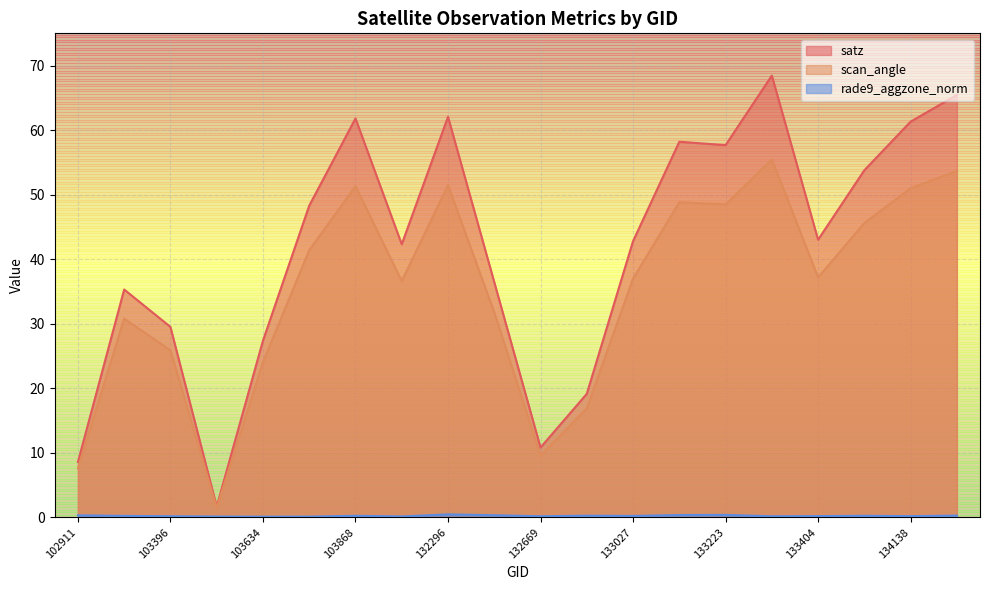

Reading left to right, list all the values displayed in this chart.

satz: 102911=8.6	103031=35.3	103396=29.5	103515=1.7	103634=27.4	103752=48.3	103868=61.8	104346=42.3	132296=62.1	132488=36.4	132669=10.8	132847=19.1	133027=42.8	133209=58.2	133223=57.7	133392=68.5	133404=43.0	134124=53.8	134138=61.3	134308=65.5
scan_angle: 102911=7.6	103031=30.8	103396=25.9	103515=1.5	103634=24.0	103752=41.4	103868=51.3	104346=36.6	132296=51.5	132488=31.7	132669=9.6	132847=16.9	133027=37.0	133209=48.8	133223=48.5	133392=55.5	133404=37.2	134124=45.6	134138=51.0	134308=53.7
rade9_aggzone_norm: 102911=0.3	103031=0.2	103396=0.2	103515=0.1	103634=0.1	103752=0.1	103868=0.2	104346=0.1	132296=0.5	132488=0.3	132669=0.2	132847=0.3	133027=0.2	133209=0.4	133223=0.4	133392=0.2	133404=0.2	134124=0.2	134138=0.2	134308=0.3